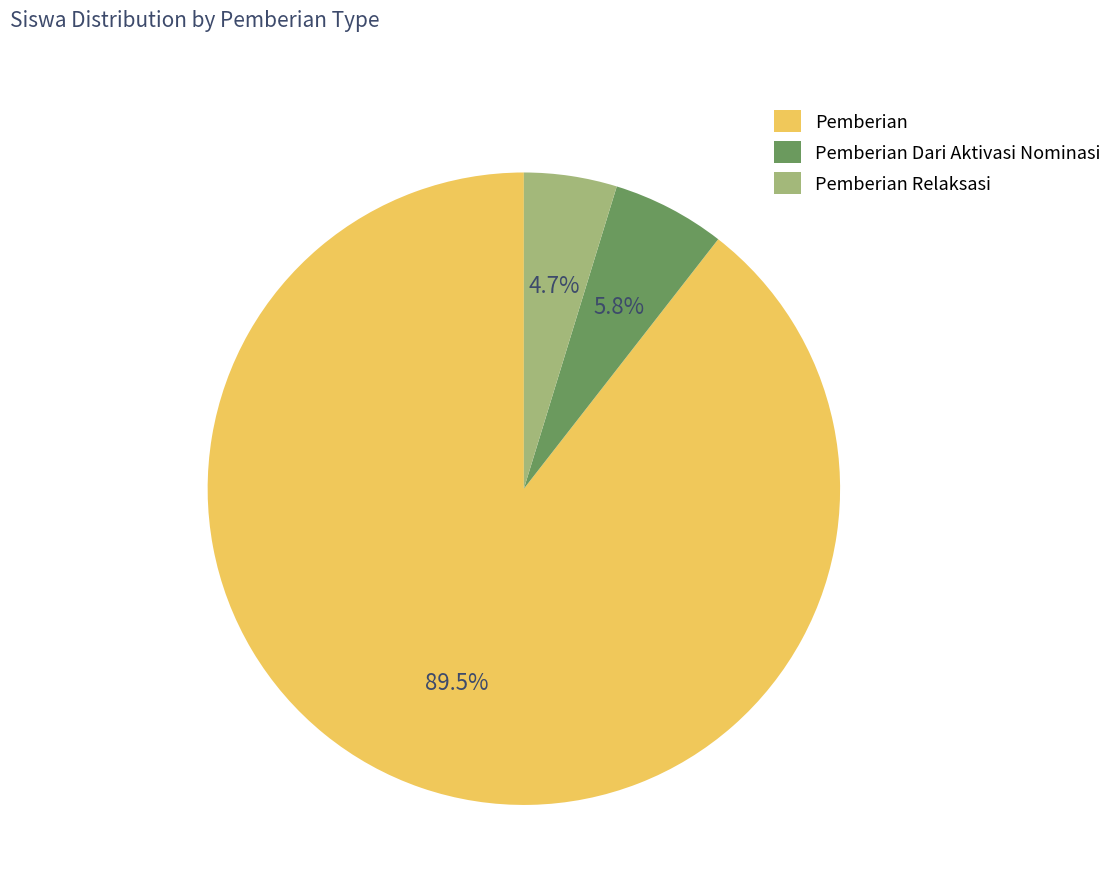

Which category has the smallest portion of the pie?

Pemberian Relaksasi